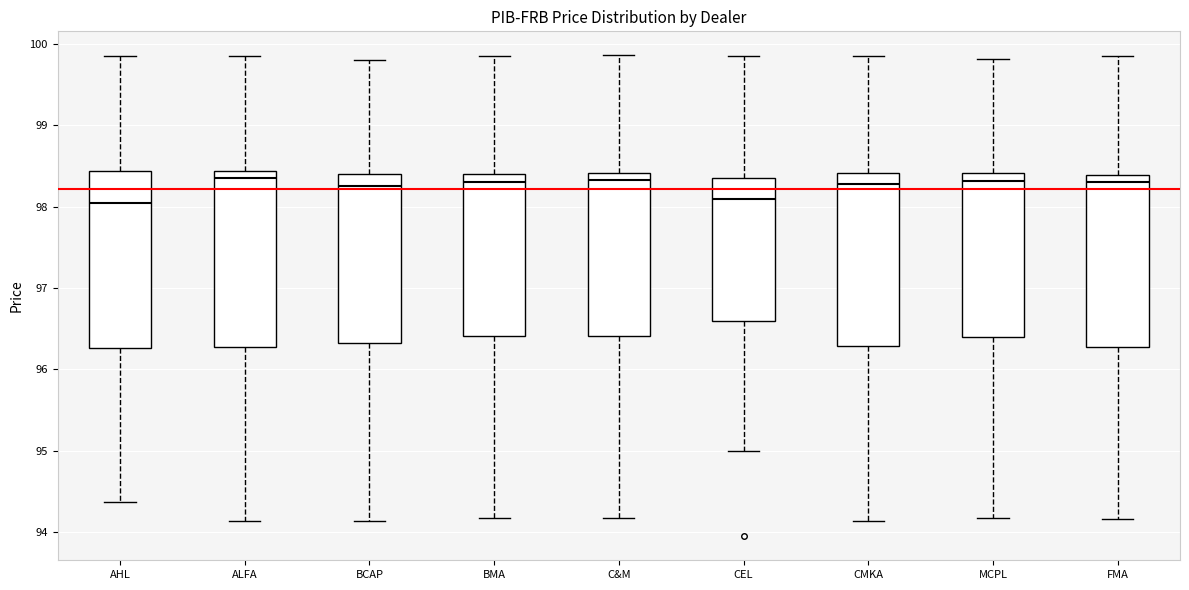

Reading left to right, transcribe this box plot: for each box, give where its median line is, the range the box spans, and where its two whiskers end, as read against the y-axis. The values are not printed on the chart, so give them approximately, as read against the axis.

AHL: median 98.1, box 96.3 to 98.4, whiskers 94.4 to 99.9
ALFA: median 98.4 (just below the box's upper edge), box 96.3 to 98.4, whiskers 94.1 to 99.9
BCAP: median 98.3, box 96.3 to 98.4, whiskers 94.1 to 99.8
BMA: median 98.3, box 96.4 to 98.4, whiskers 94.2 to 99.9
C&M: median 98.3, box 96.4 to 98.4, whiskers 94.2 to 99.9
CEL: median 98.1, box 96.6 to 98.4, whiskers 95.0 to 99.9
CMKA: median 98.3, box 96.3 to 98.4, whiskers 94.1 to 99.9
MCPL: median 98.3, box 96.4 to 98.4, whiskers 94.2 to 99.8
FMA: median 98.3, box 96.3 to 98.4, whiskers 94.2 to 99.9